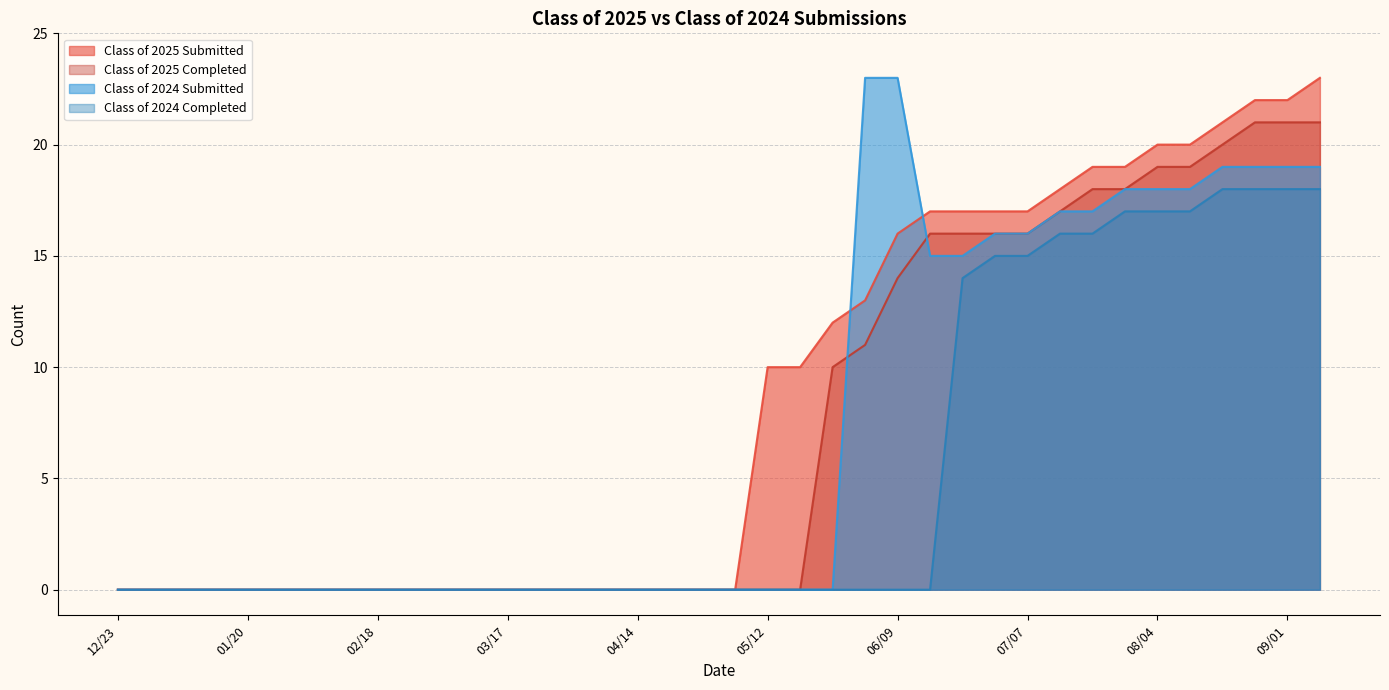

The value of Class of 2025 Submitted at 01/20 is 0. True or false?

True